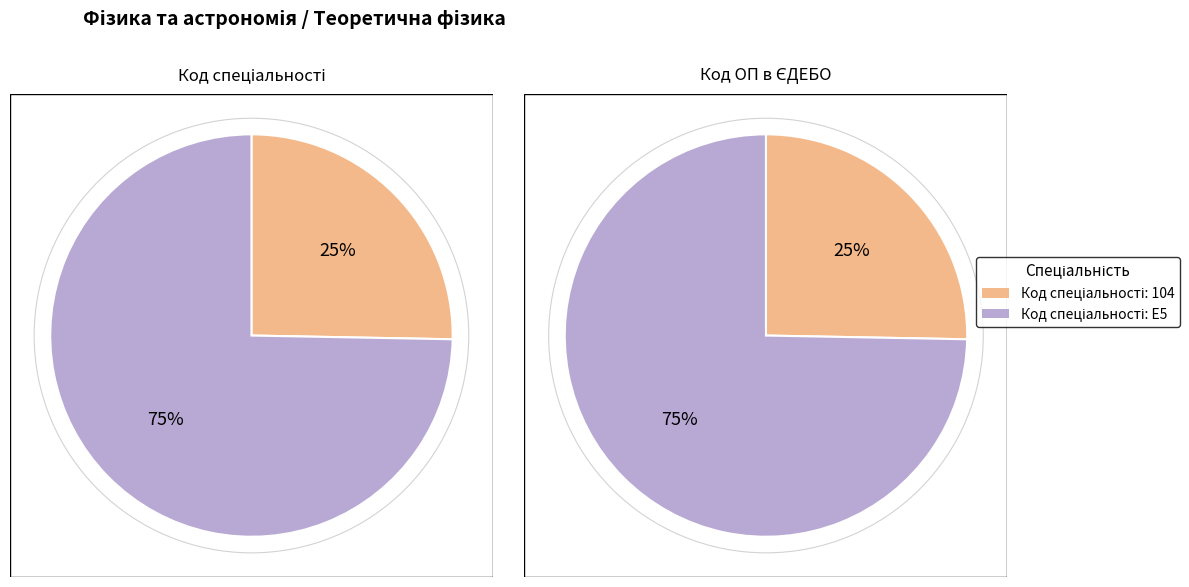

What is the majority slice?

E5